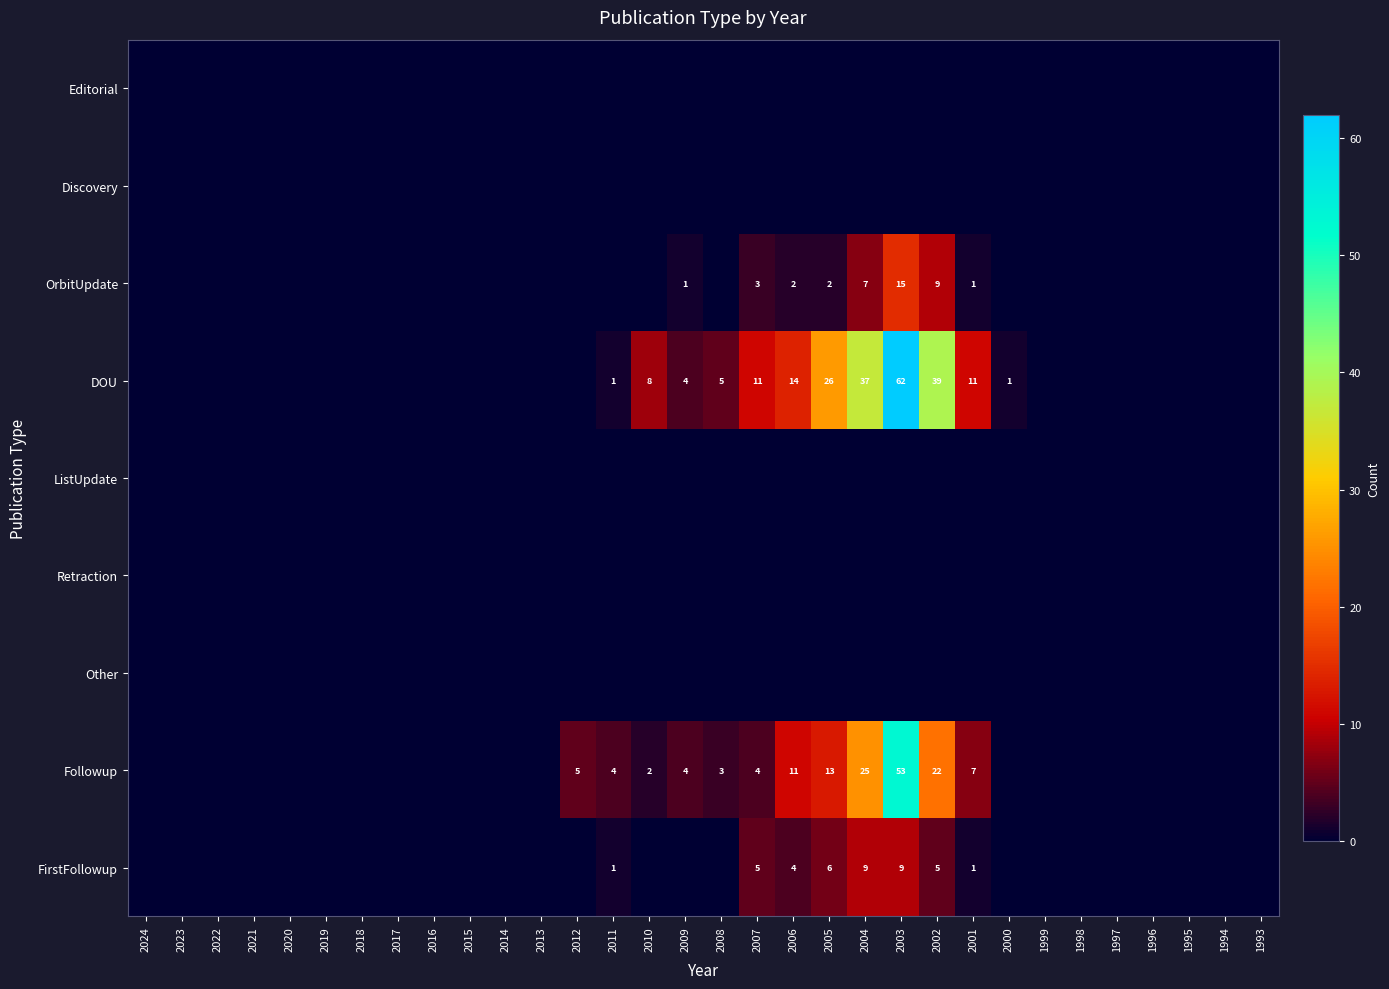

At which category is the sum across all series the highest?

2003